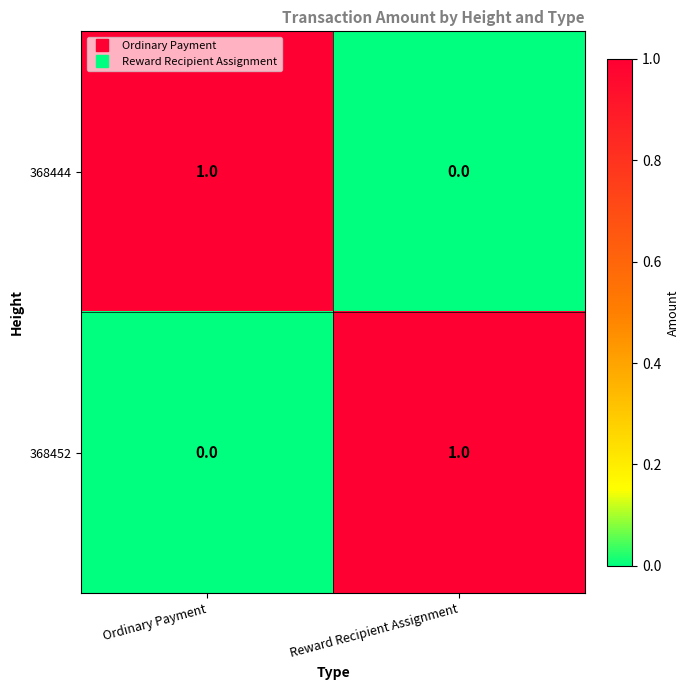

How many series are shown in this chart?

2